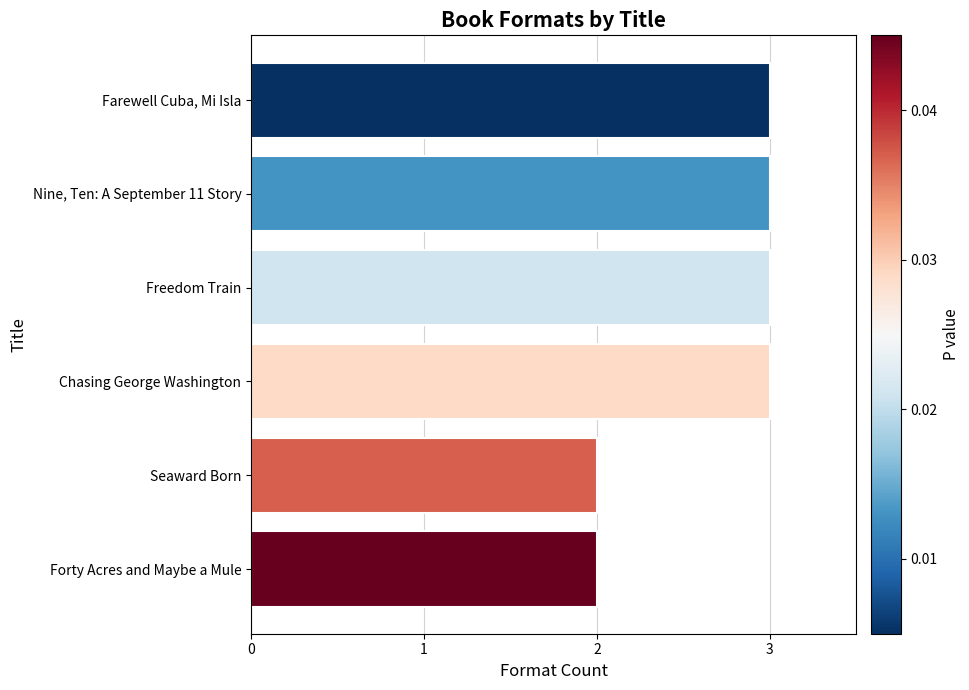

Reading top to bottom, transcribe all the data shown in this chart.

3	3	3	3	2	2